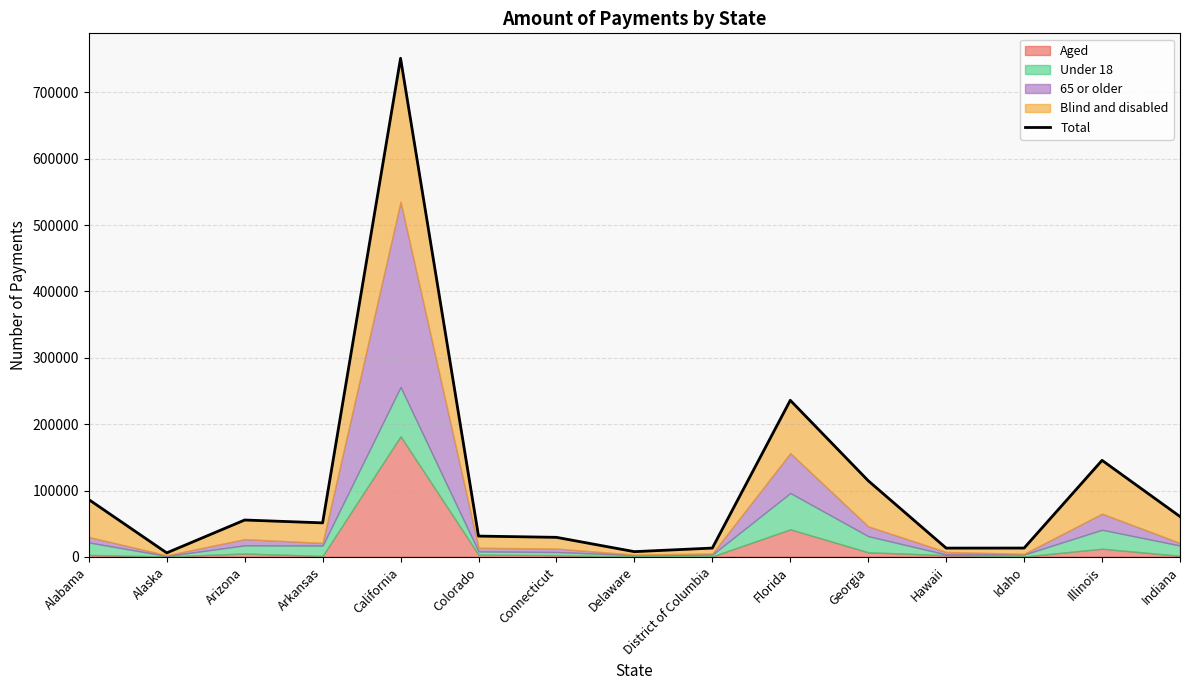

At which category does the chart reach its minimum across all series?

Alaska